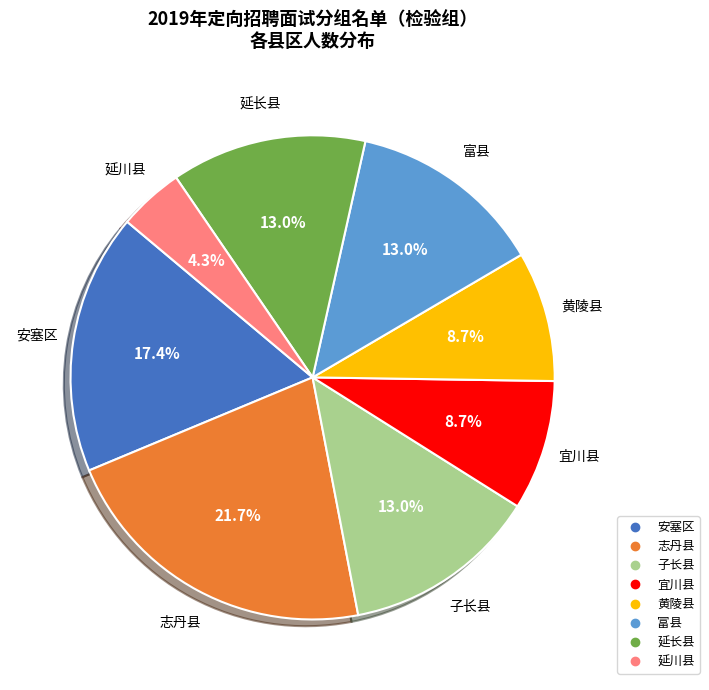

How many slices are in this pie chart?

8